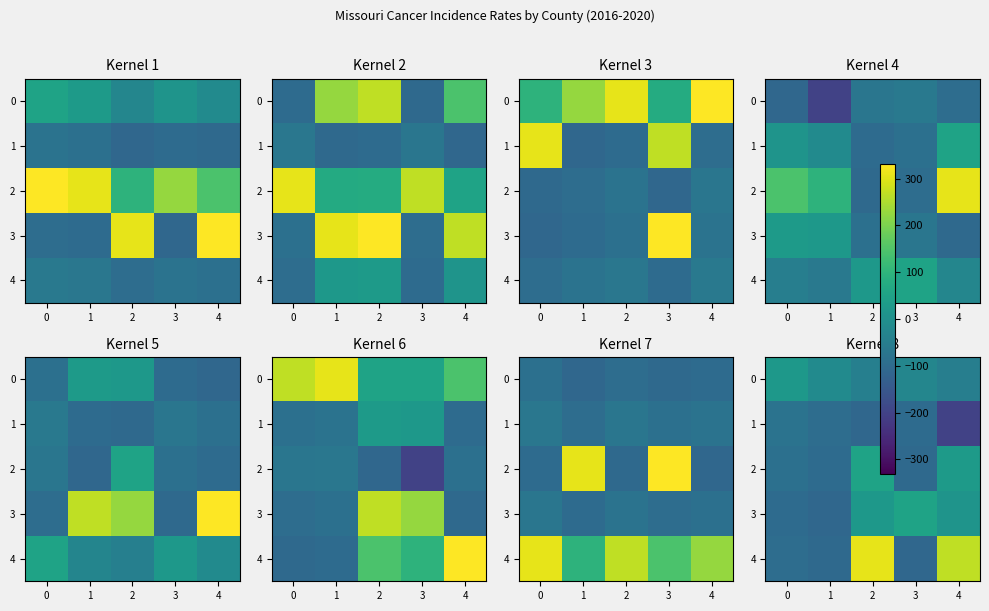

At which label does 4 first exceed -94?

2